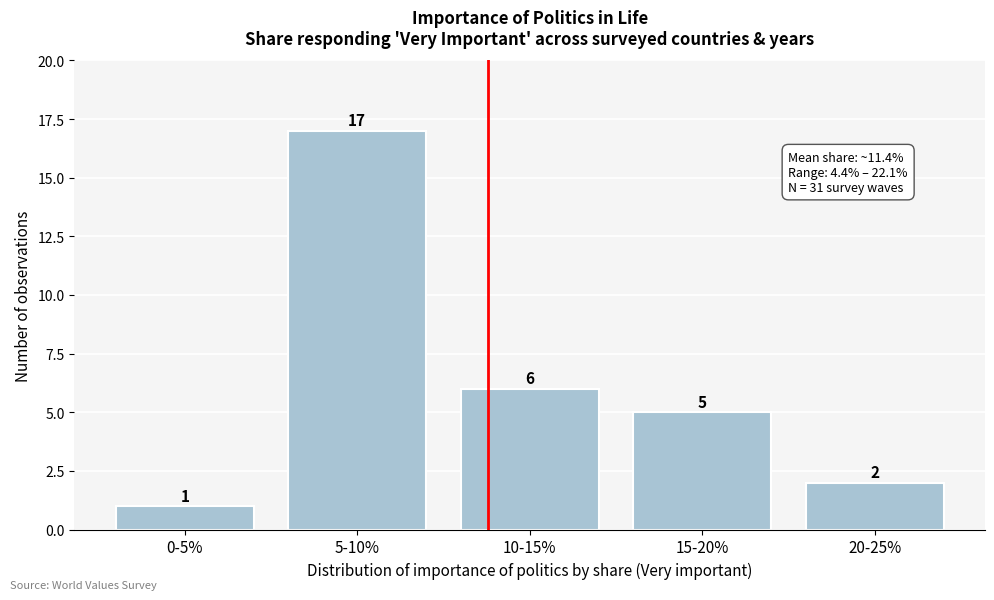

Reading left to right, what are all the values shown in this chart?

0-5%=1	5-10%=17	10-15%=6	15-20%=5	20-25%=2